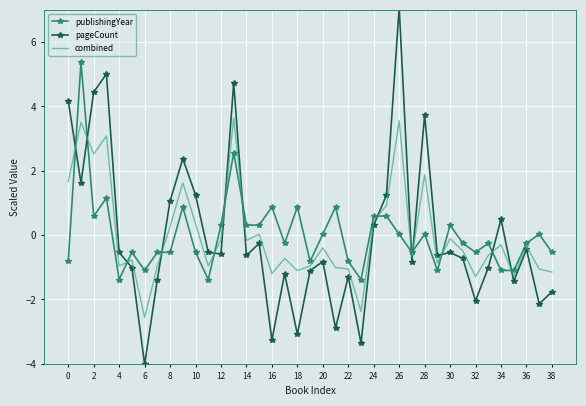

How many distinct data groups are displayed?

3